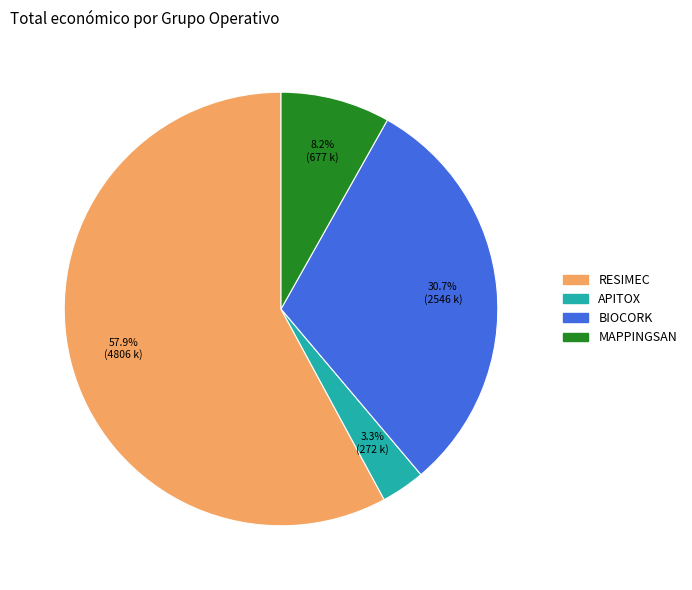

To the nearest percent, what percentage of the pie is MAPPINGSAN?

8%